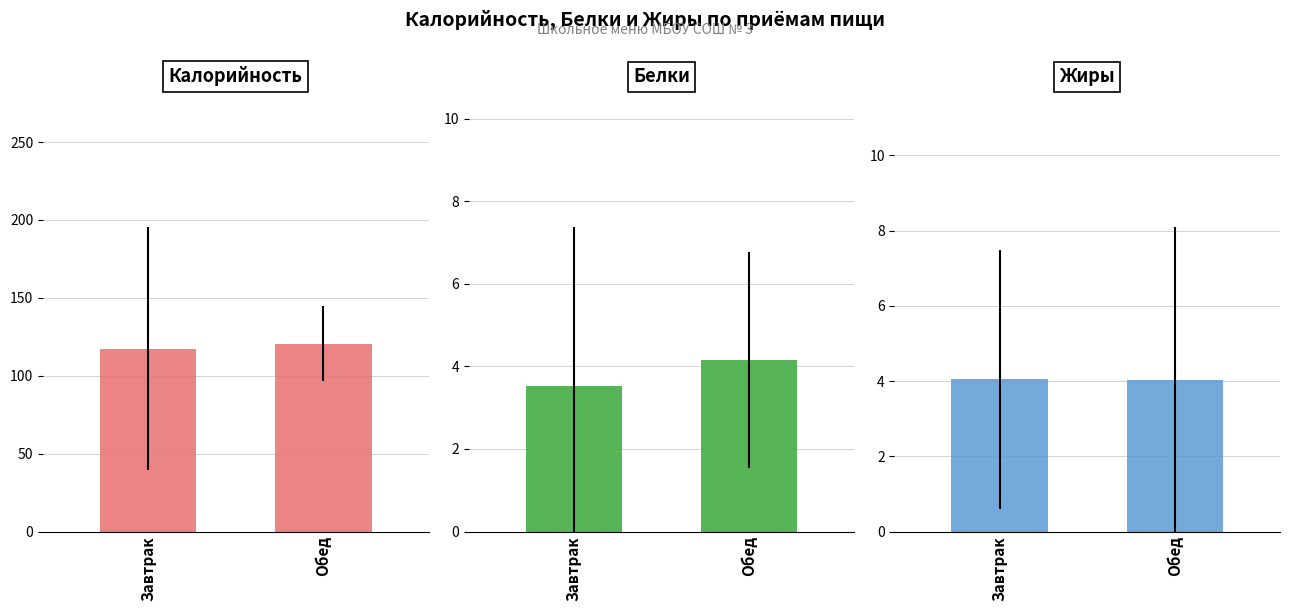

How many bars are there in total?

6